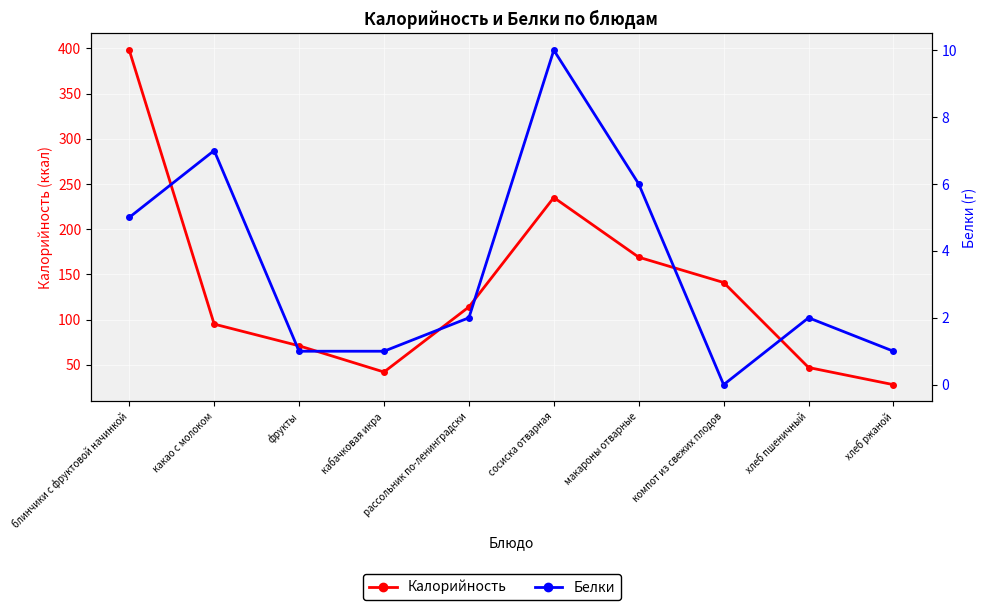

The Калорийность series shows 188 at рассольник по-ленинградски. True or false?

False